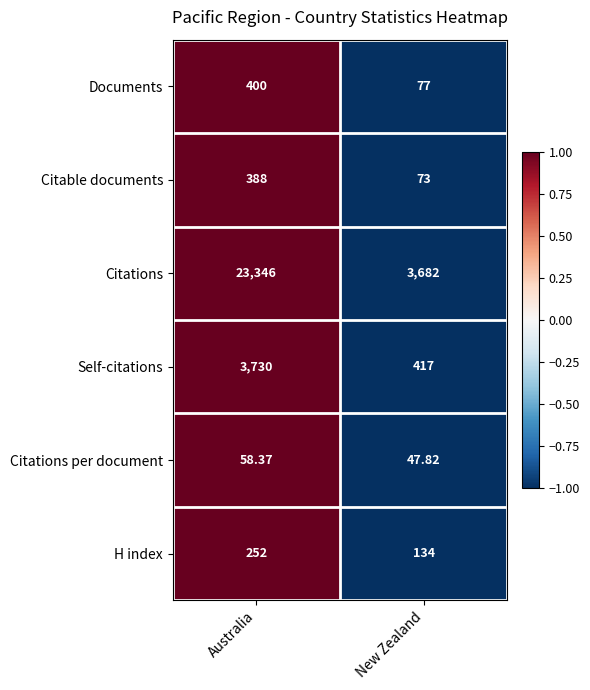

Which series has the largest total across all categories?

Citations